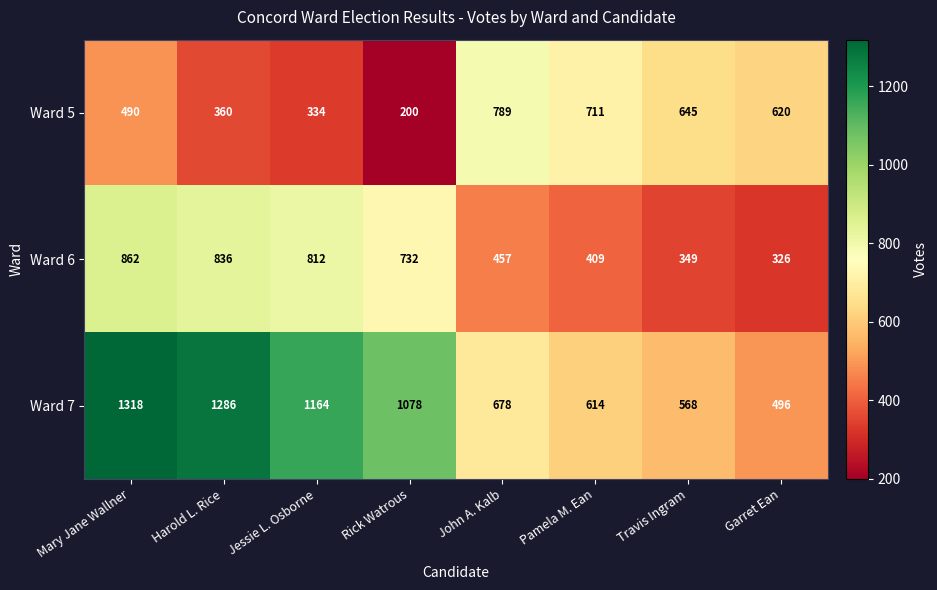

How many data points does each series have?

8